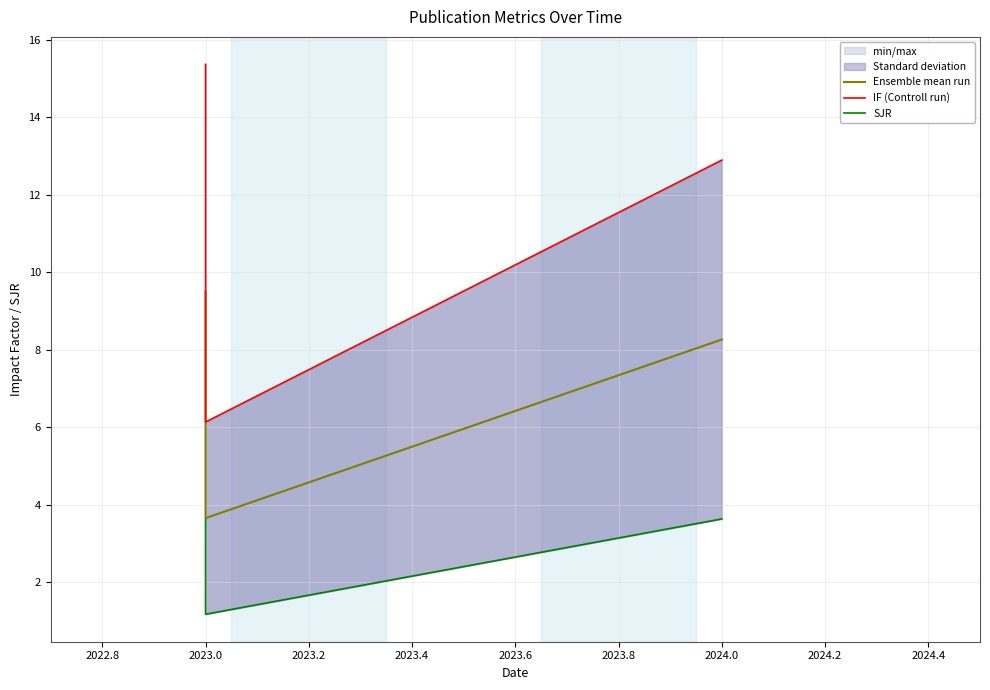

How many series are shown in this chart?

3